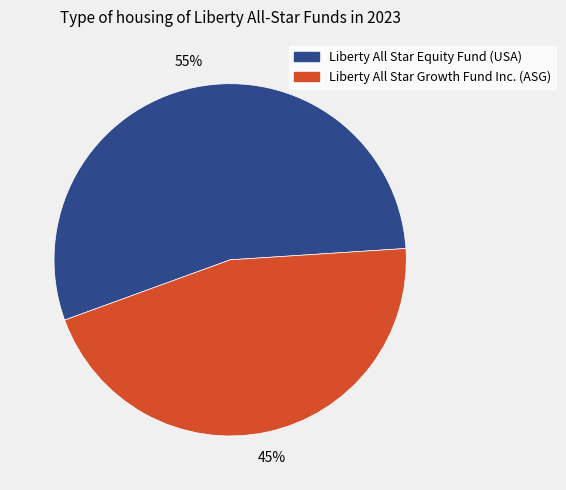

Is Liberty All Star Growth Fund Inc. (ASG) the majority of the pie?

No